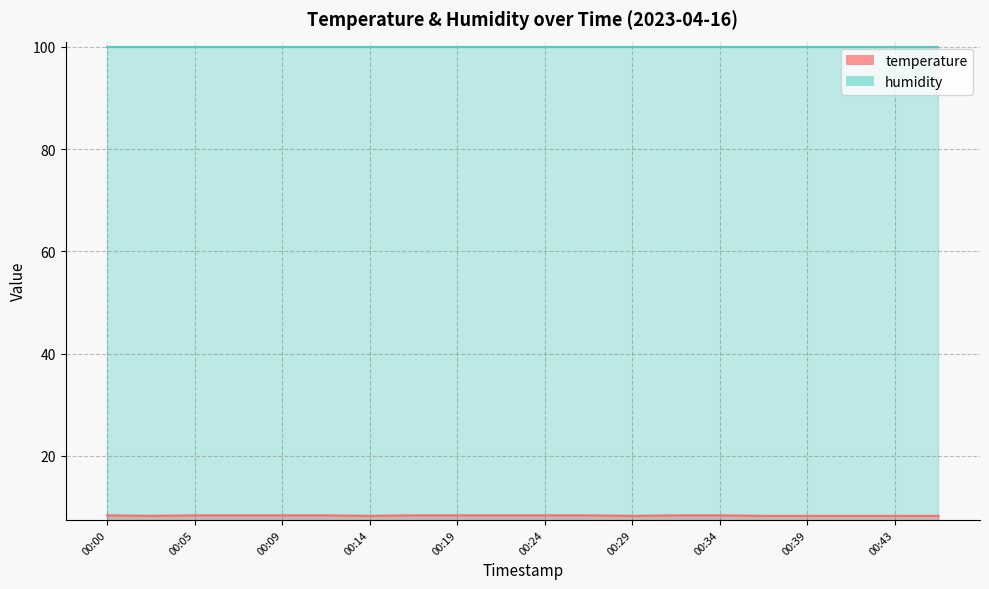

Reading left to right, extract all data points from this chart.

8.4	8.3	8.4	8.4	8.4	8.4	8.3	8.4	8.4	8.4	8.4	8.4	8.3	8.4	8.4	8.3	8.3	8.3	8.3	8.3